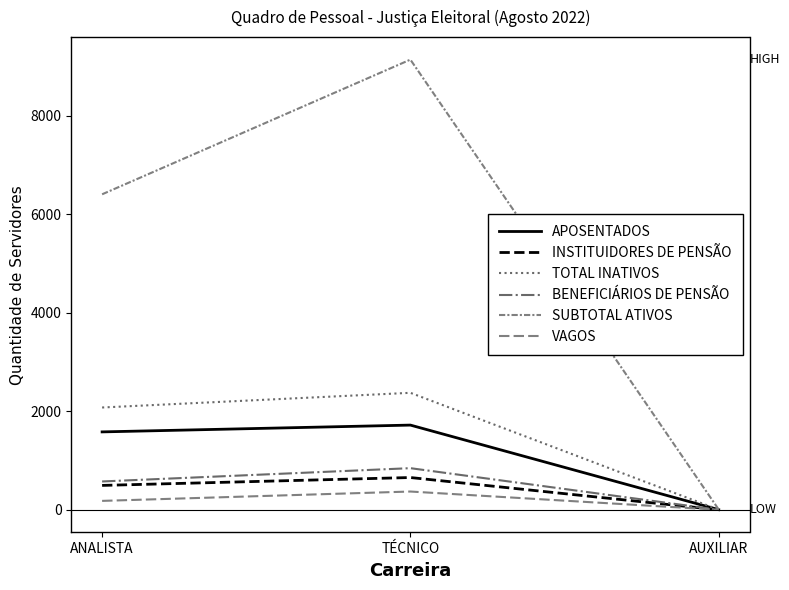

Which series has the largest total across all categories?

SUBTOTAL ATIVOS